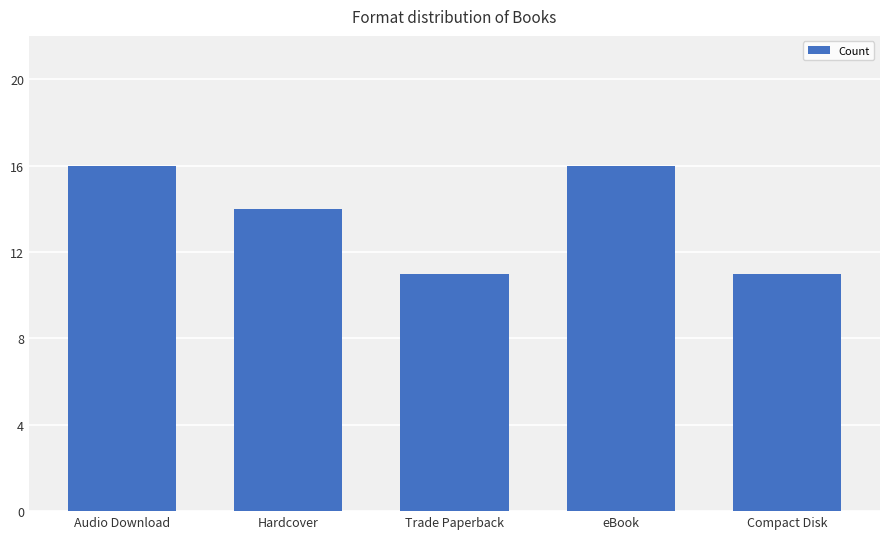

What is the average value?

14